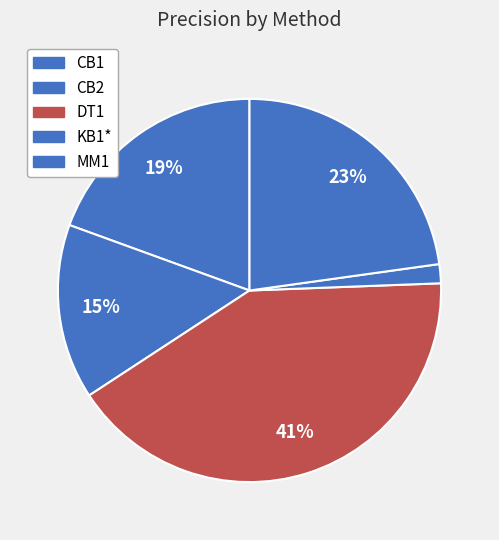

Which slice is the largest?

DT1